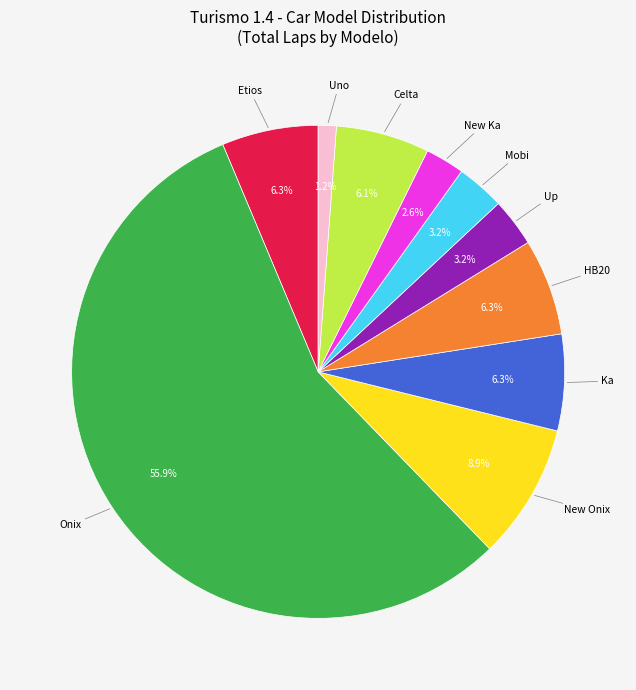

Is there any slice that represents more than half of the pie?

Yes